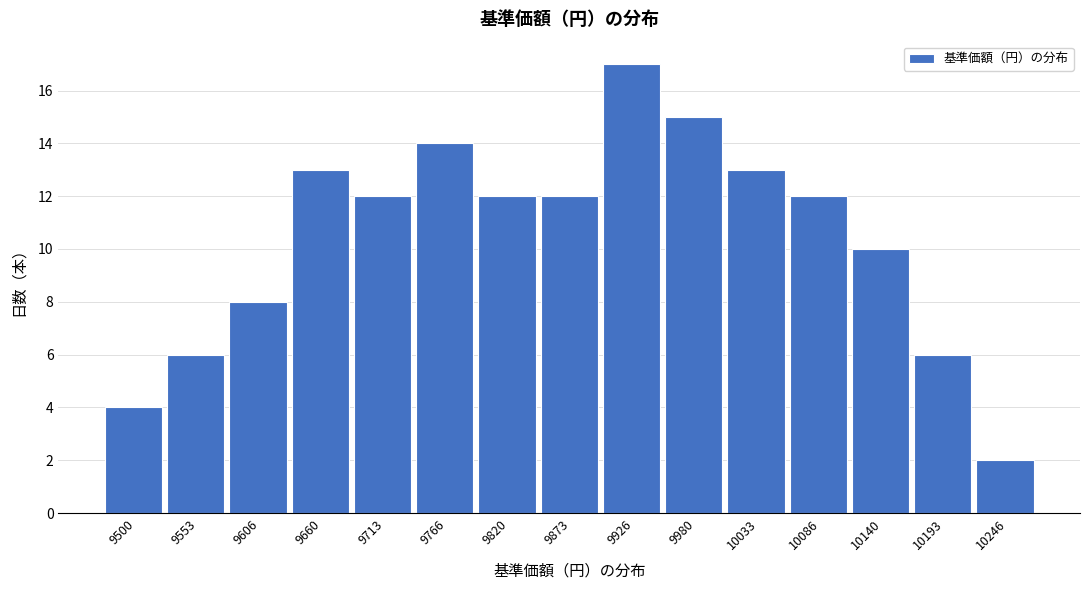

Reading right to left, what are all the values shown in this chart?

2	6	10	12	13	15	17	12	12	14	12	13	8	6	4